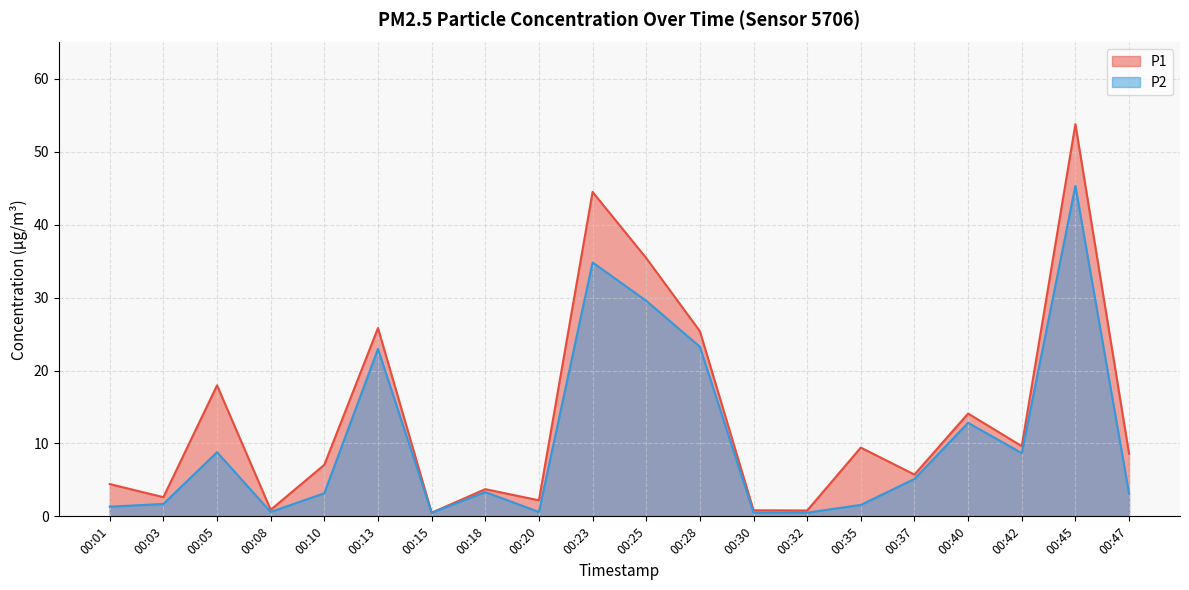

Which series has the widest spread of values?

P1